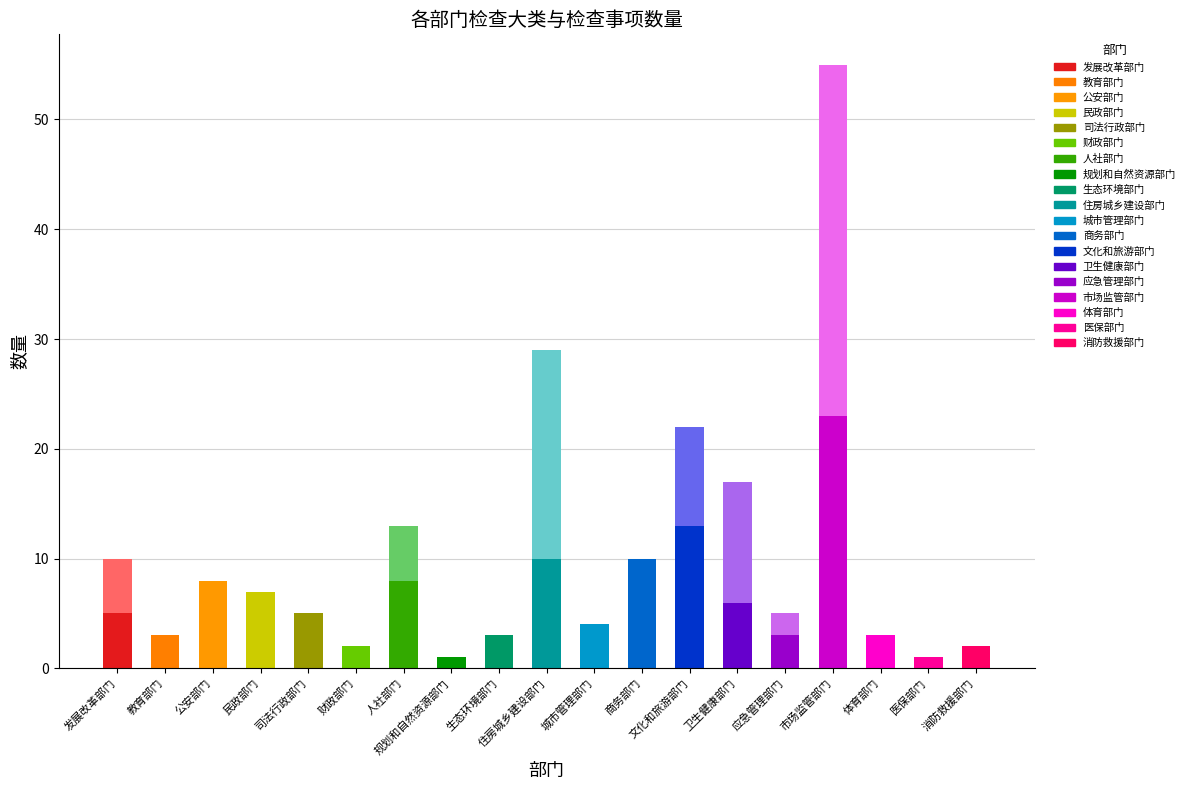

How many values in the 检查事项 series are below 5?

8